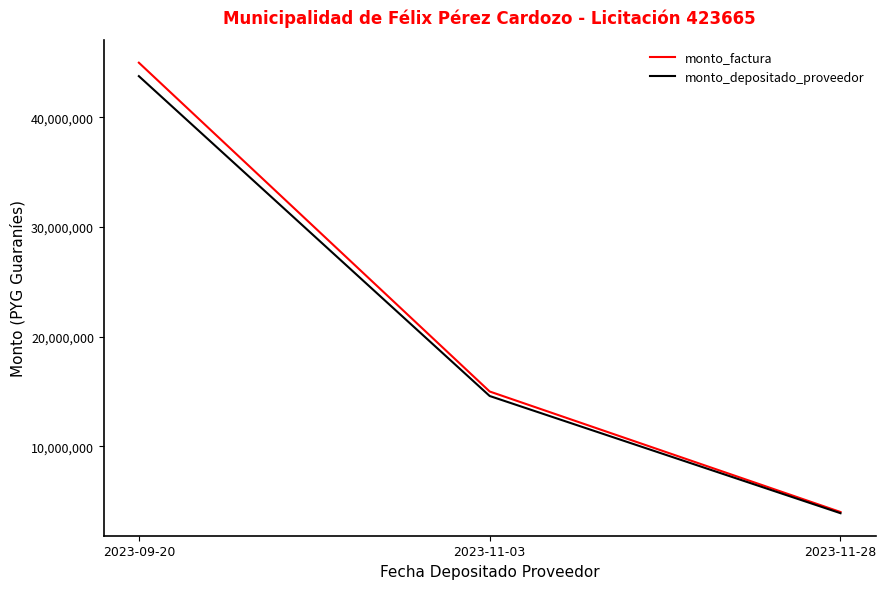

How many series are shown in this chart?

2